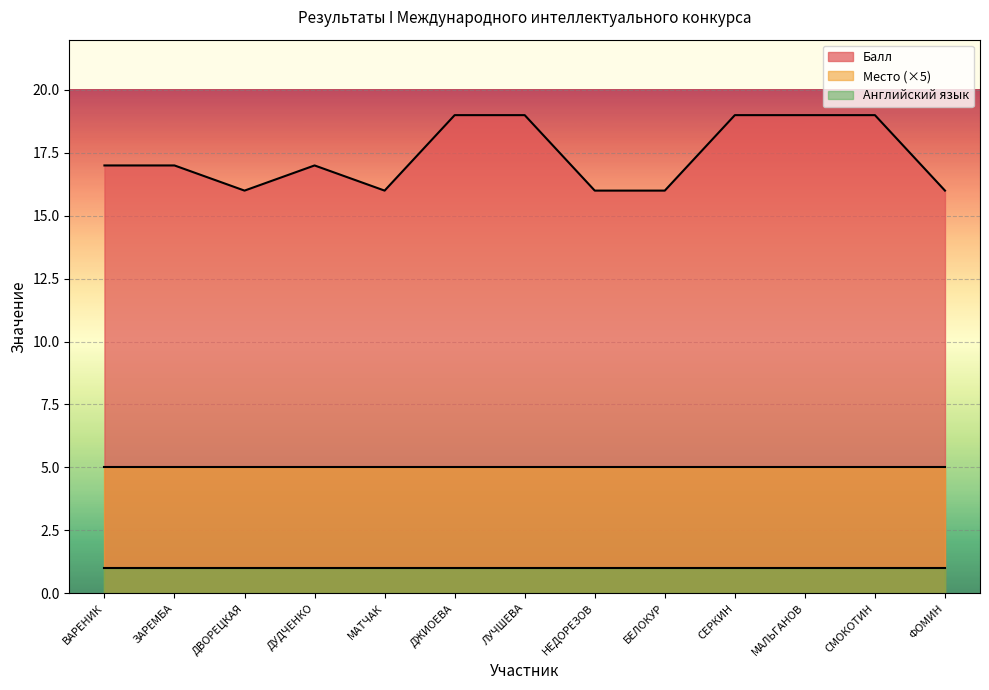

At which label does Место reach its minimum?

ВАРЕНИК